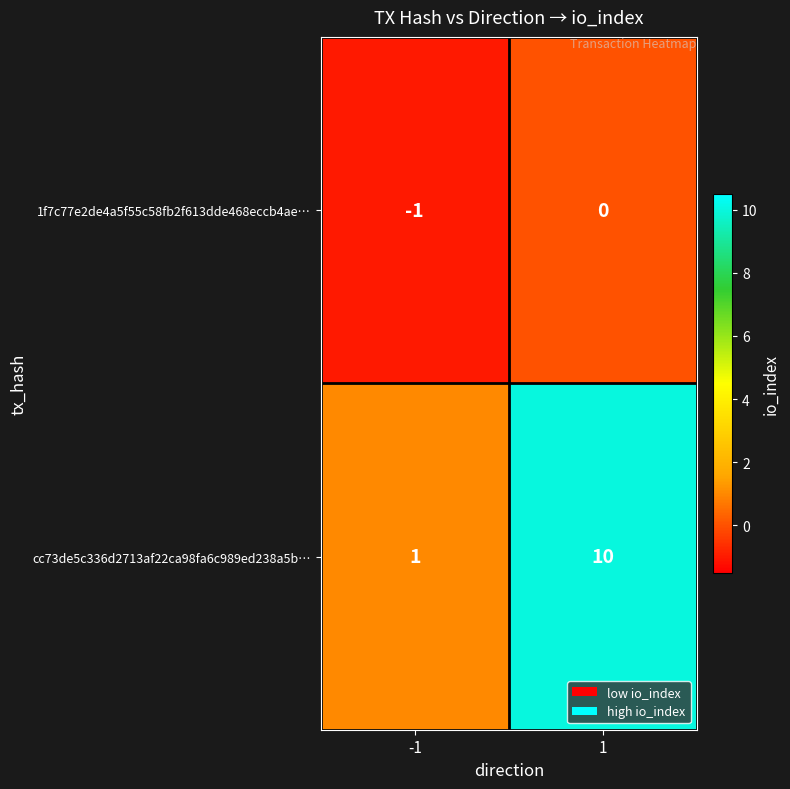

What is the smallest value displayed?

-1